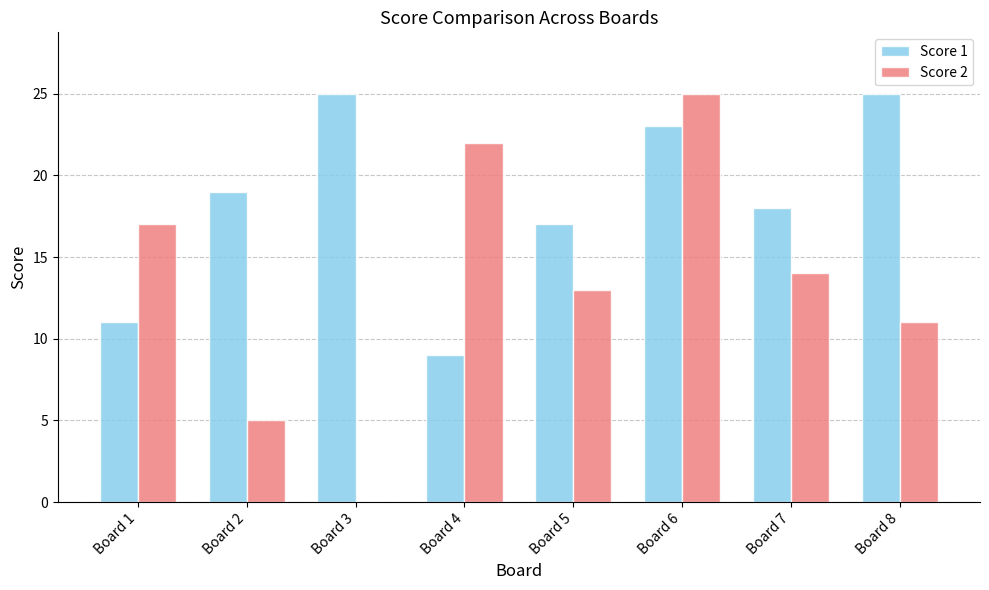

Is it true that Score 1 equals 19 at Board 2?

True